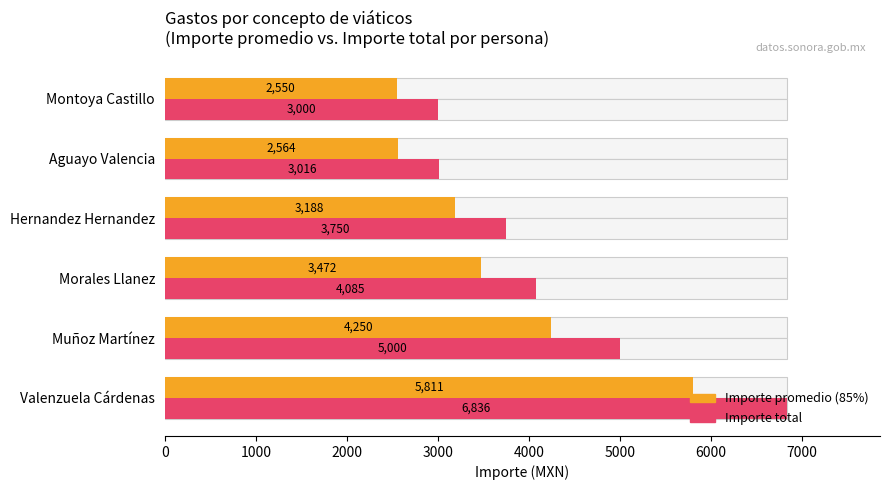

What is the highest value of the Importe total series?

6836.0